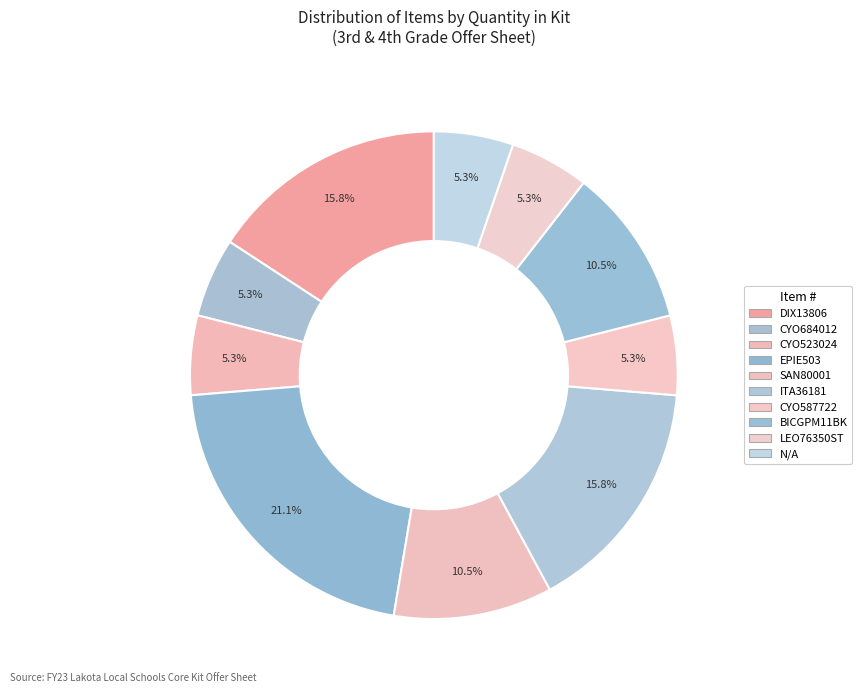

Does LEO76350ST represent more than half of the total?

No